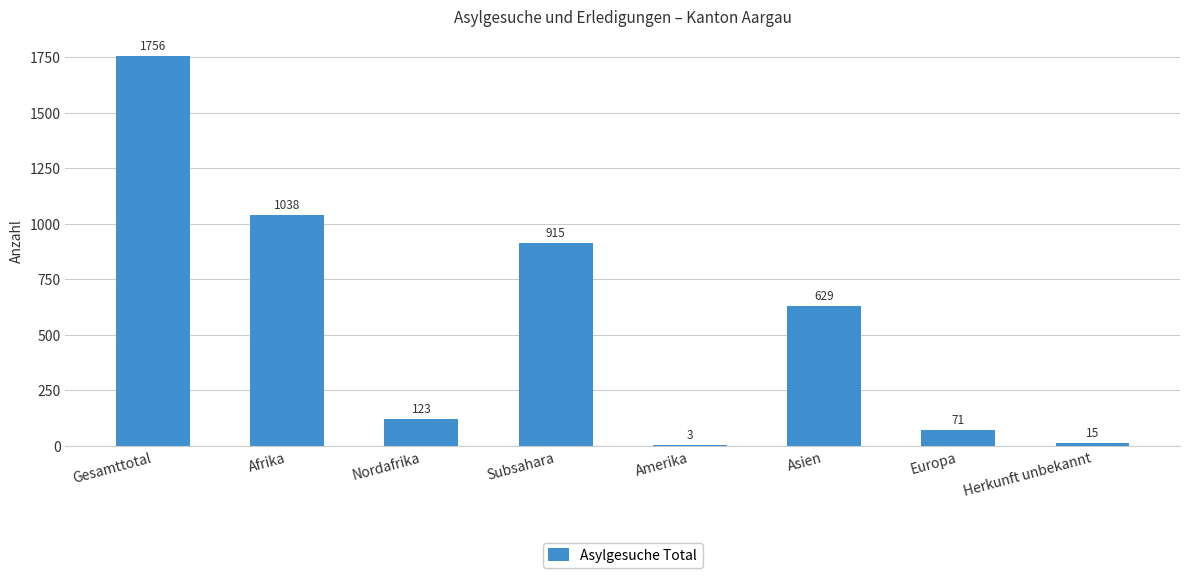

Which label corresponds to the largest value in the chart?

Gesamttotal